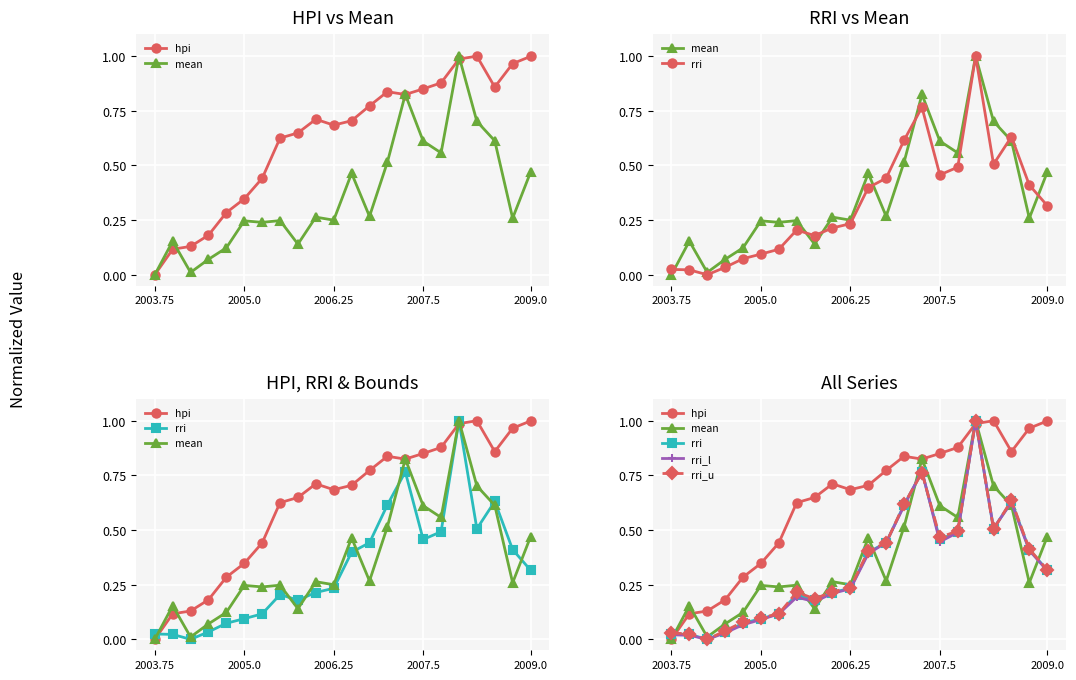

In rri_l, how many points are lower than both neighbors (excluding endpoints)?

4